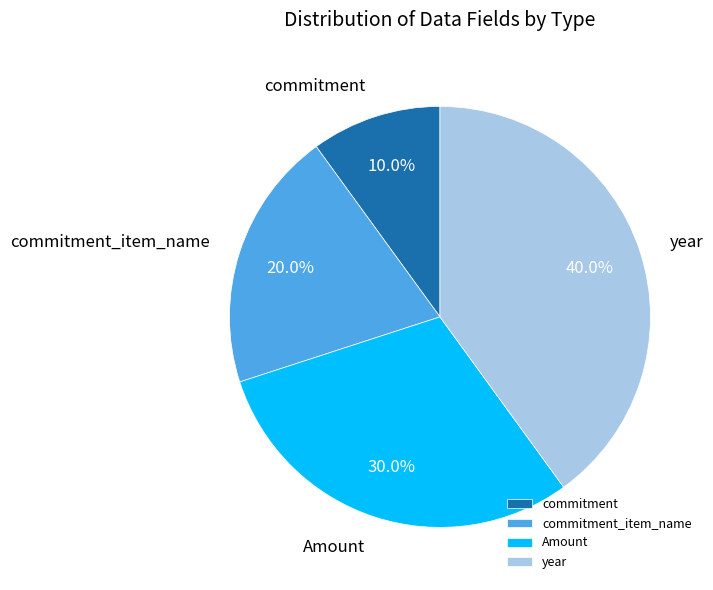

What portion of the pie excludes Amount?

70.0%